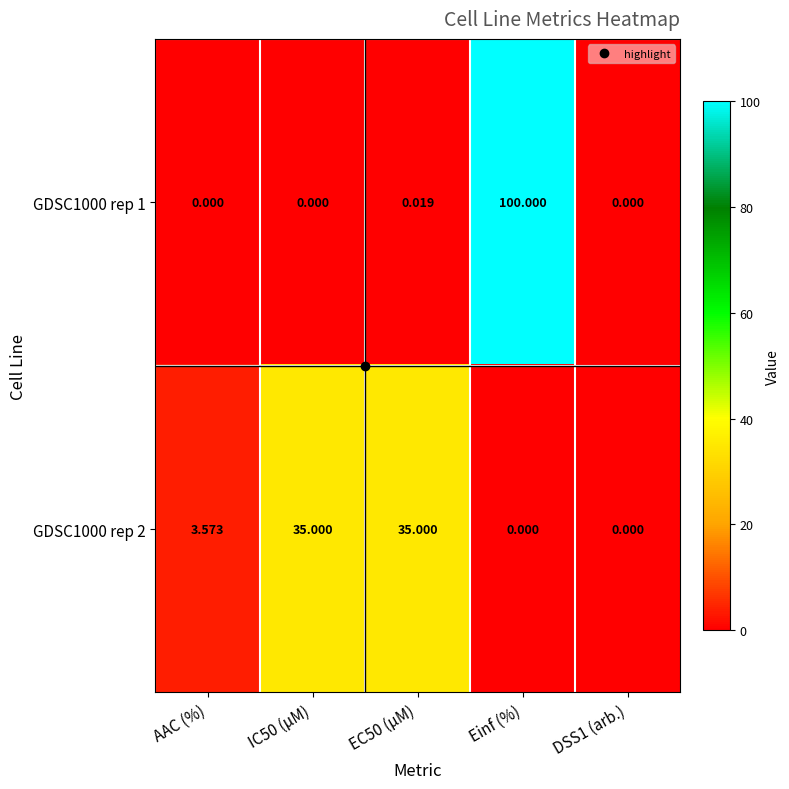

What is the total value across all series at Einf (%)?

100.0